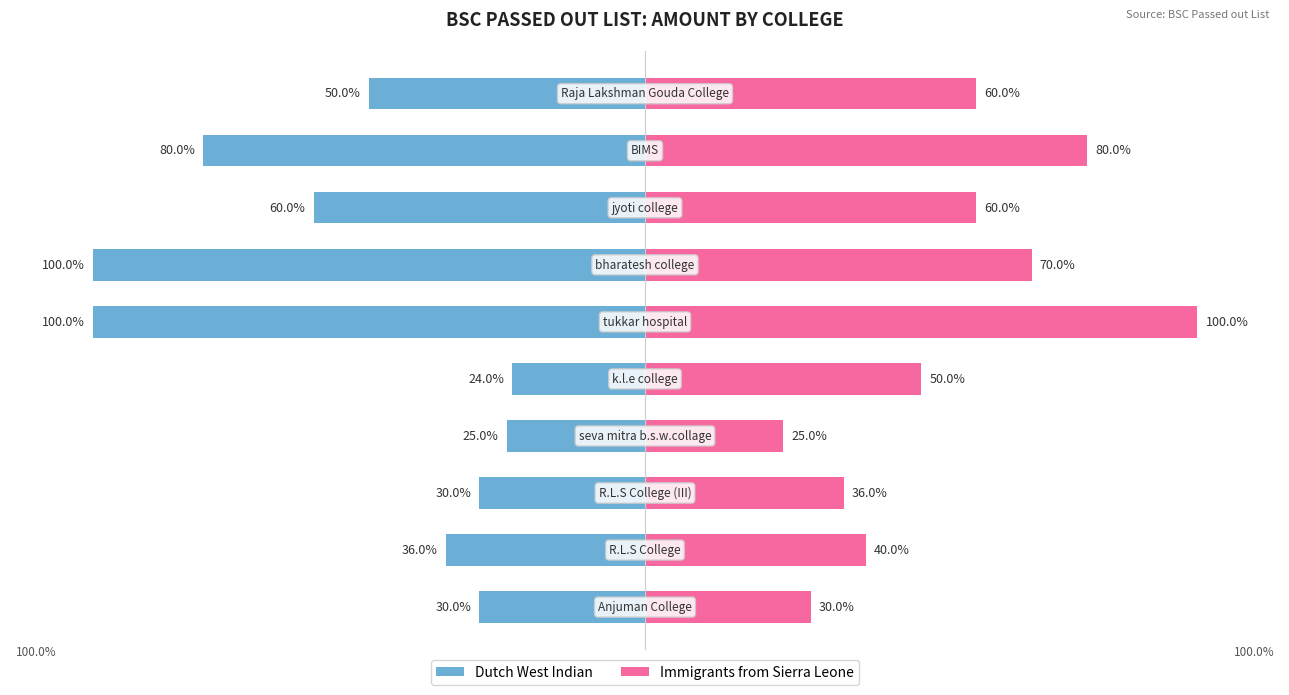

What is the greatest value displayed?

100